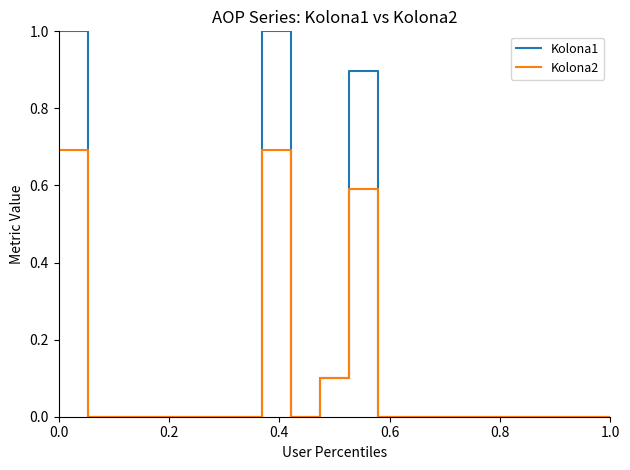

Which series has the largest total across all categories?

Kolona1